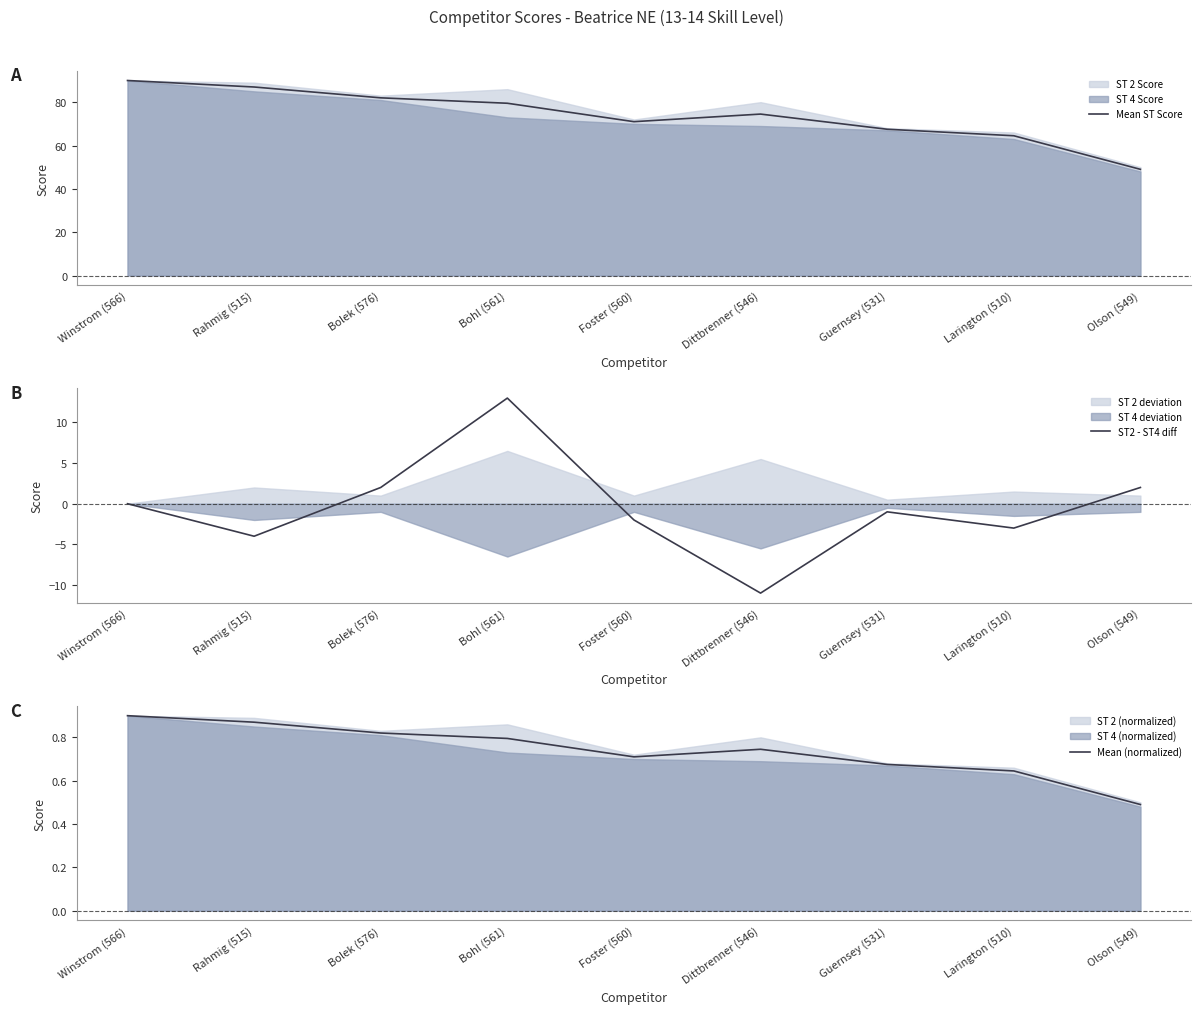

At which label does ST2 - ST4 diff first exceed -1?

Winstrom (566)